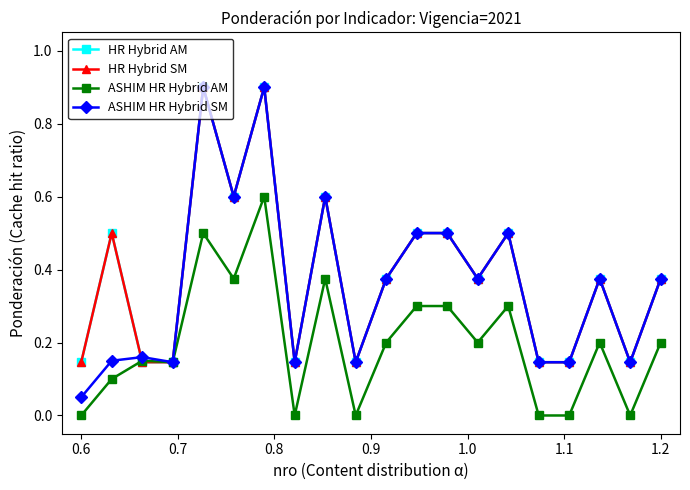

What is the value of the HR Hybrid SM point at the 18th from the left?

0.4